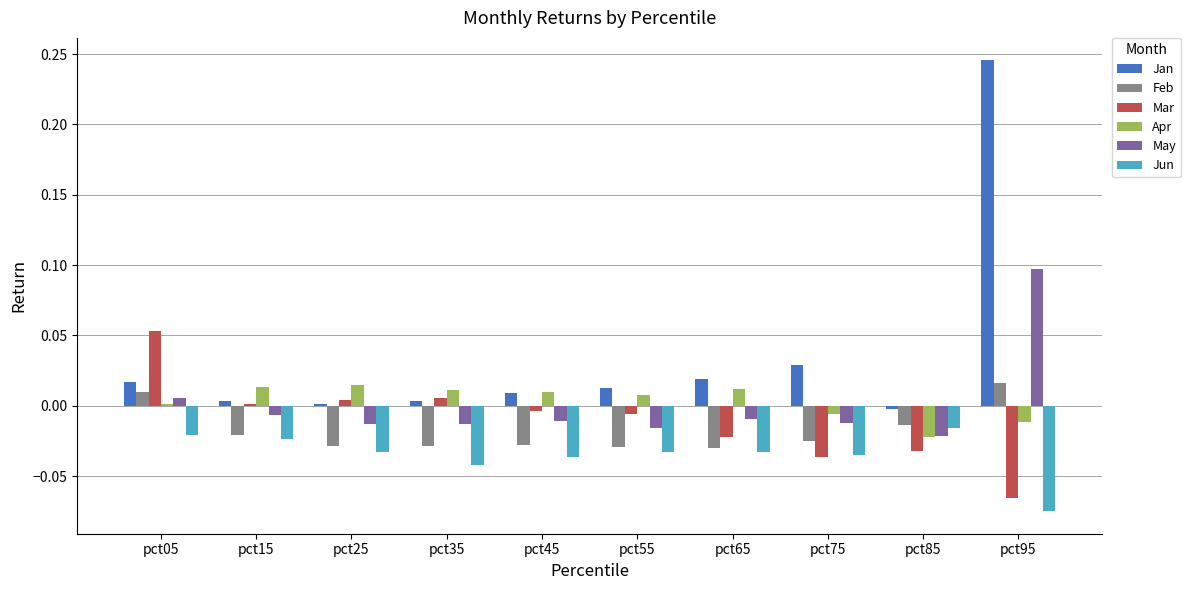

Count the Feb values in the range 0 to 1.

2